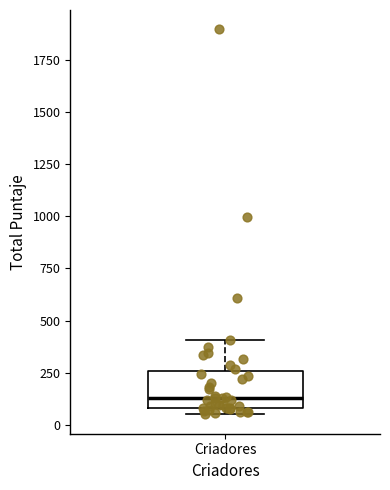

Transcribe this box plot: give where the median line is, the range the box spans, and where the two whiskers end, as read against the y-axis. The values are not printed on the chart, so give them approximately, as read against the axis.

median 150, box 100 to 250, whiskers 50 to 400